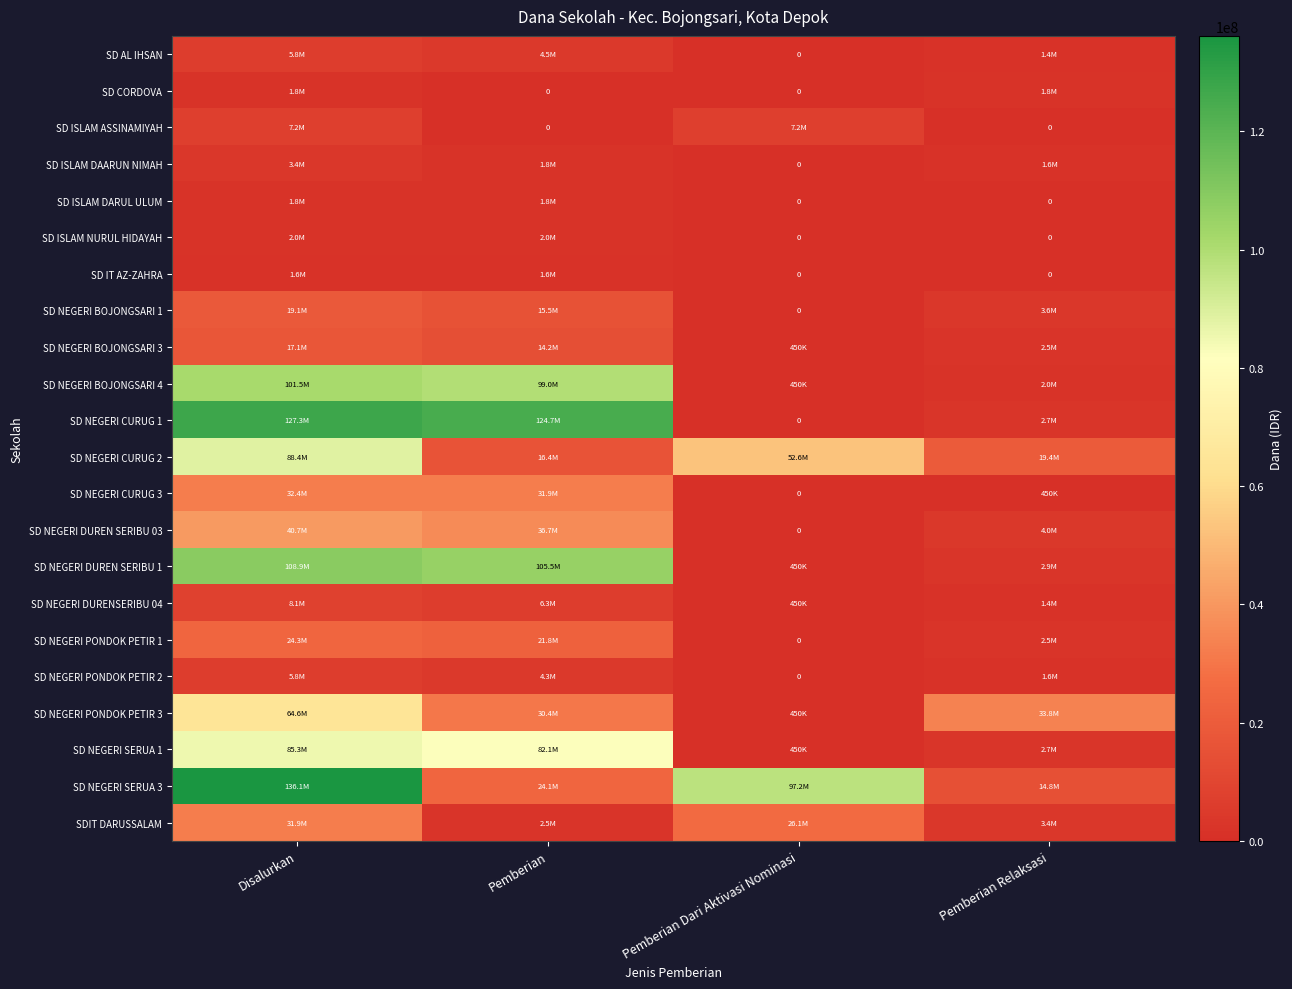

Read the SD NEGERI CURUG 2 value at Disalurkan, to the nearest 10.

88425000